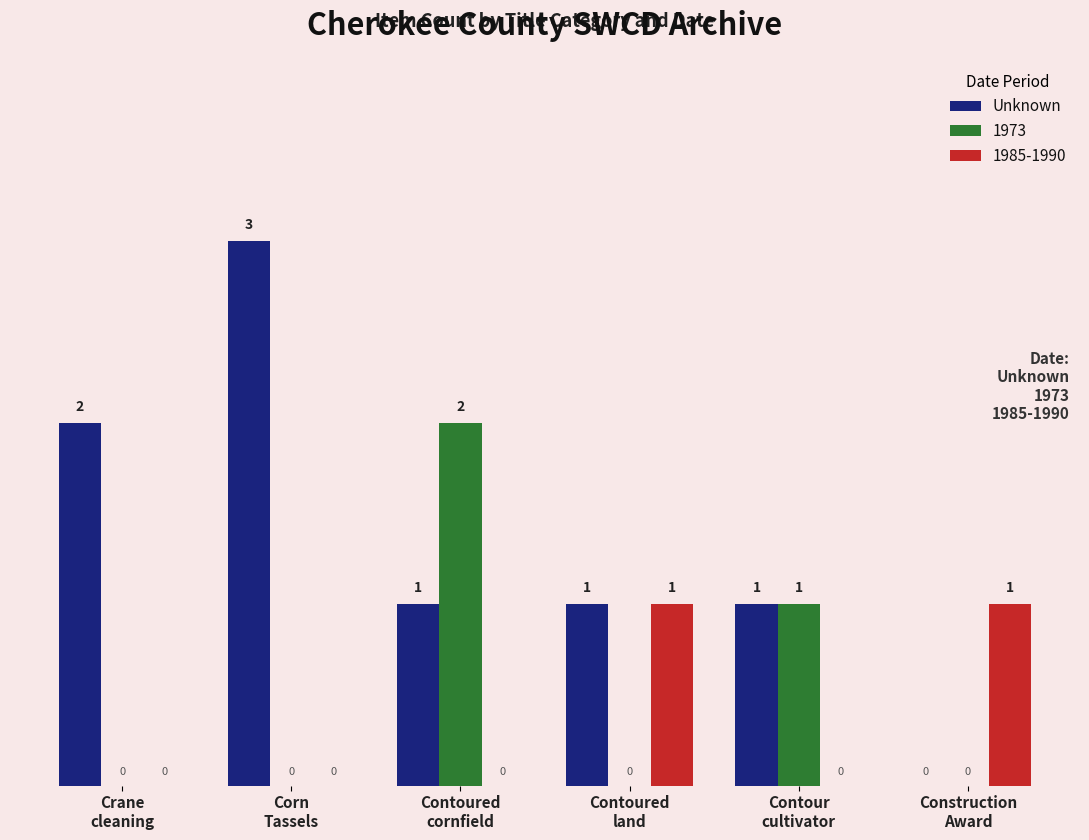

What is the maximum value shown in the chart?

3